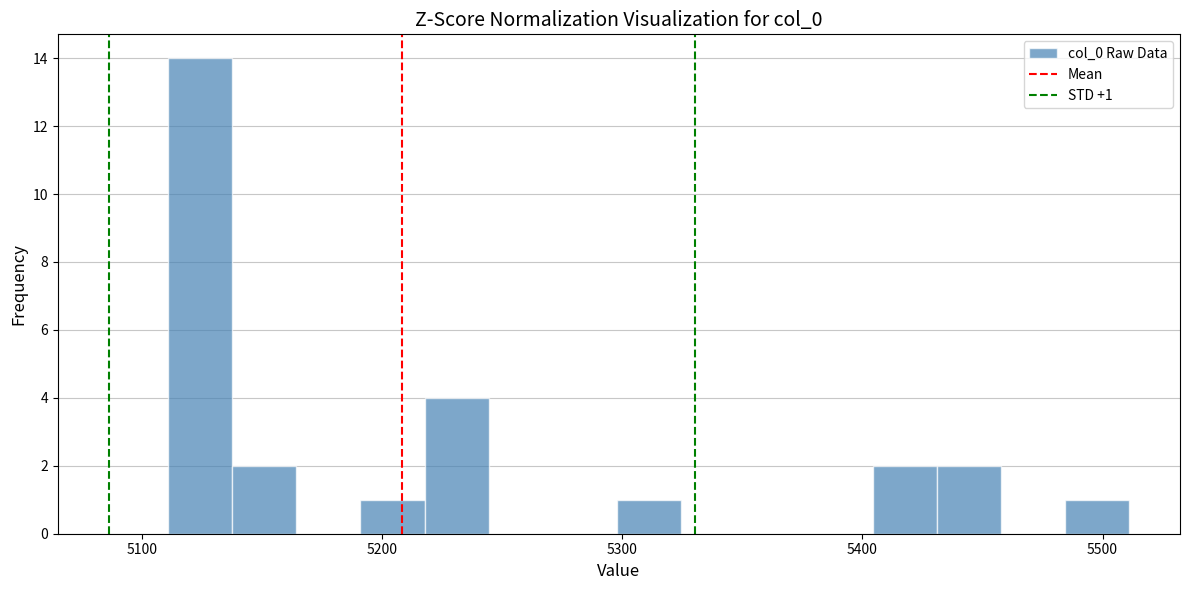

Around what value on the x-axis is the tallest bar? Give the approximate position of its centre, as read against the axis.

5120